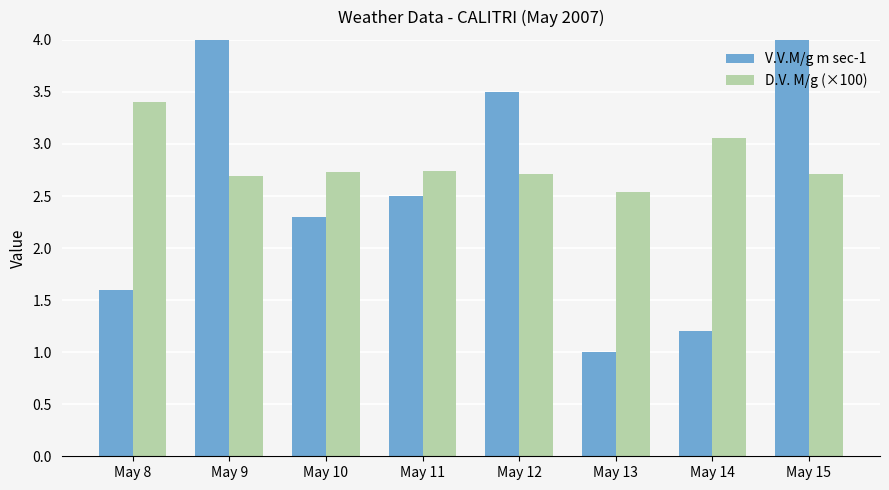

What is the value of the D.V. M/g (×100) bar at the 5th from the left?

2.7